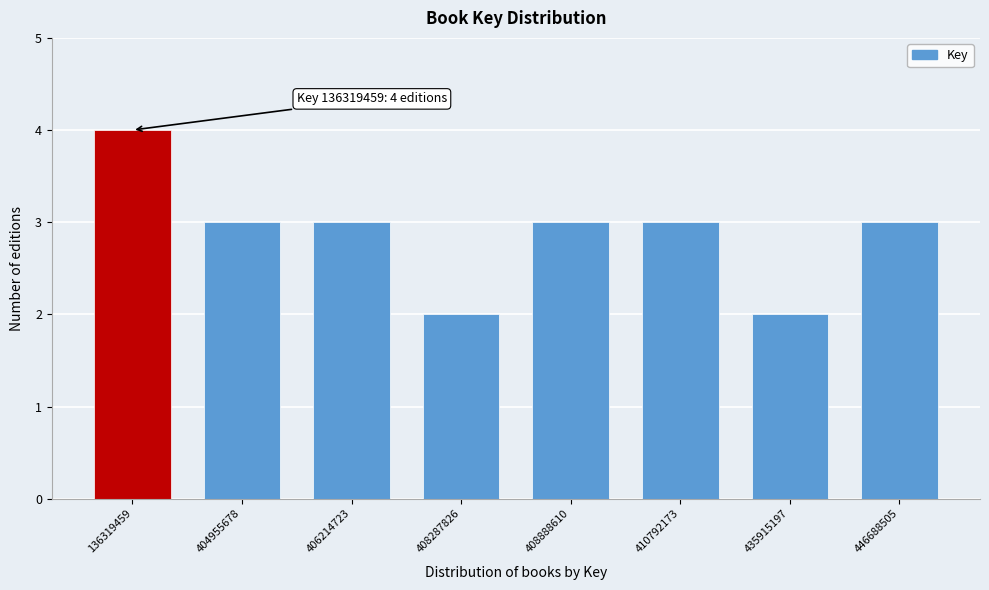

Reading left to right, list all the values displayed in this chart.

136319459=4	404955678=3	406214723=3	408287826=2	408888610=3	410792173=3	435915197=2	446688505=3